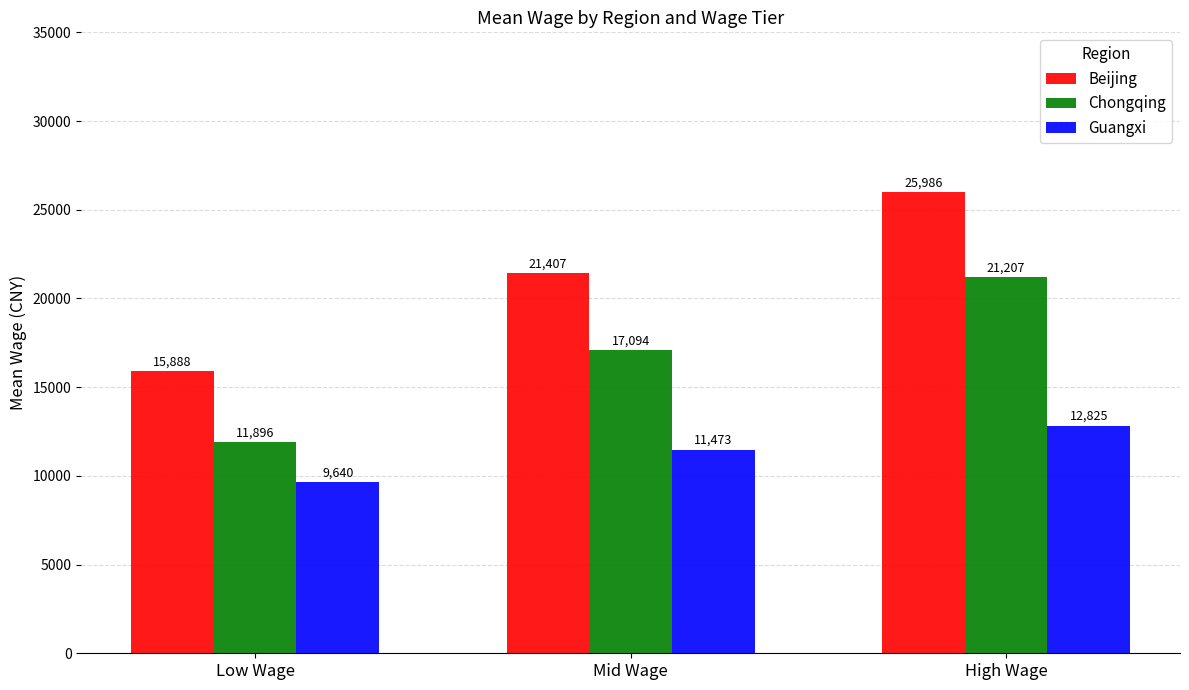

At which category does the chart reach its minimum across all series?

Low Wage